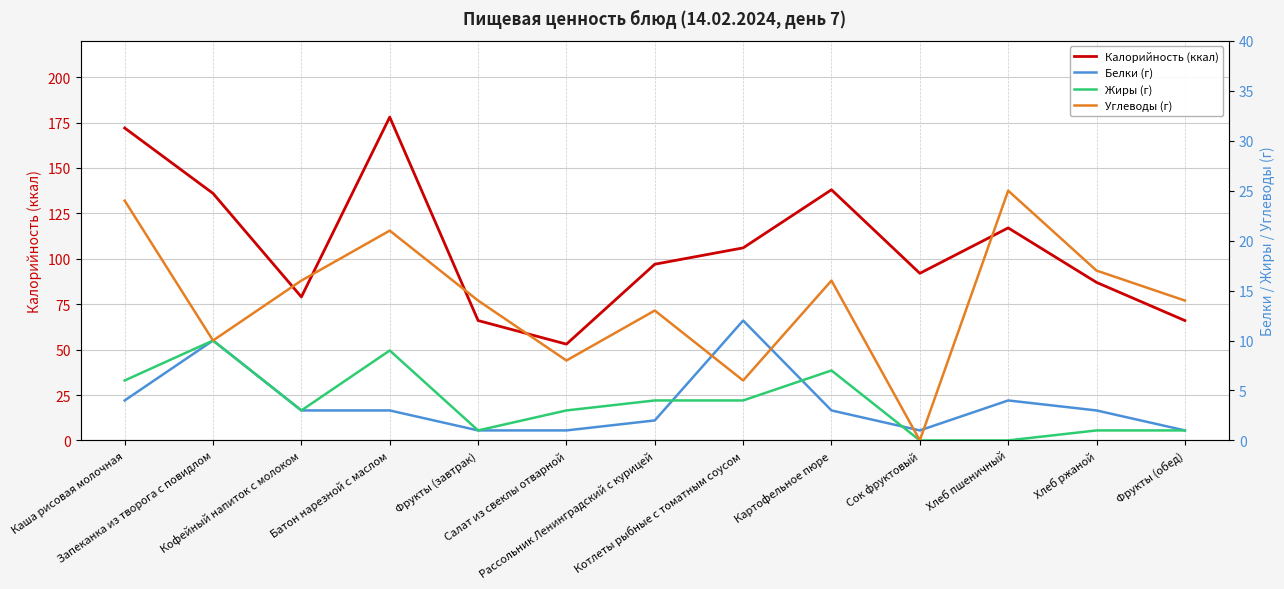

What is the sum of all Калорийность (ккал) values?

1387